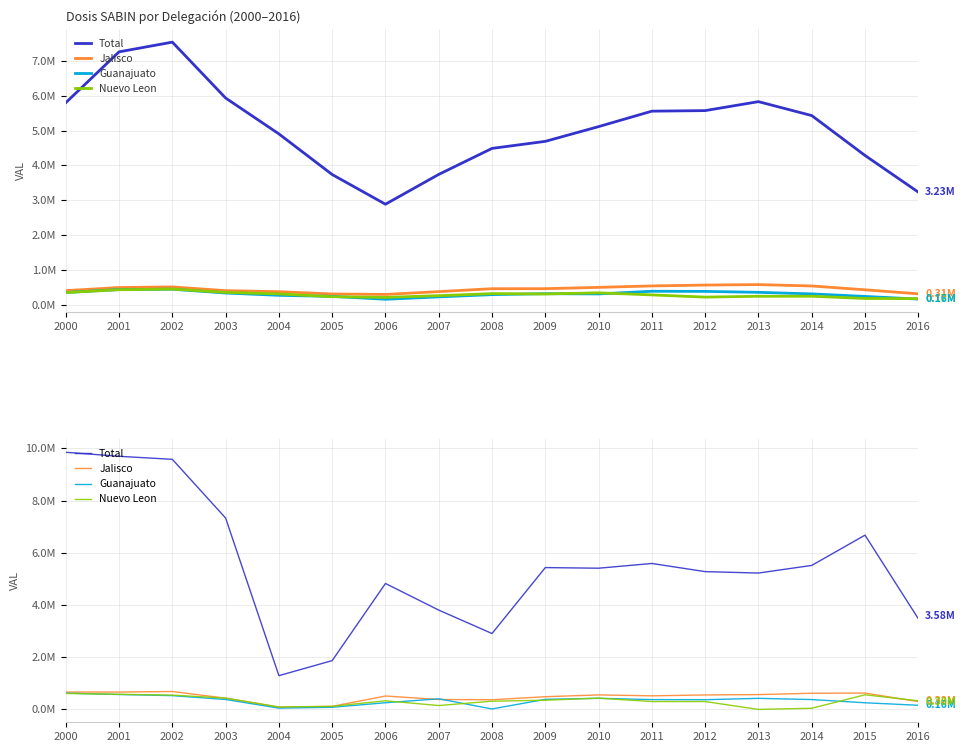

What is the maximum value for Nuevo Leon?

610102.2